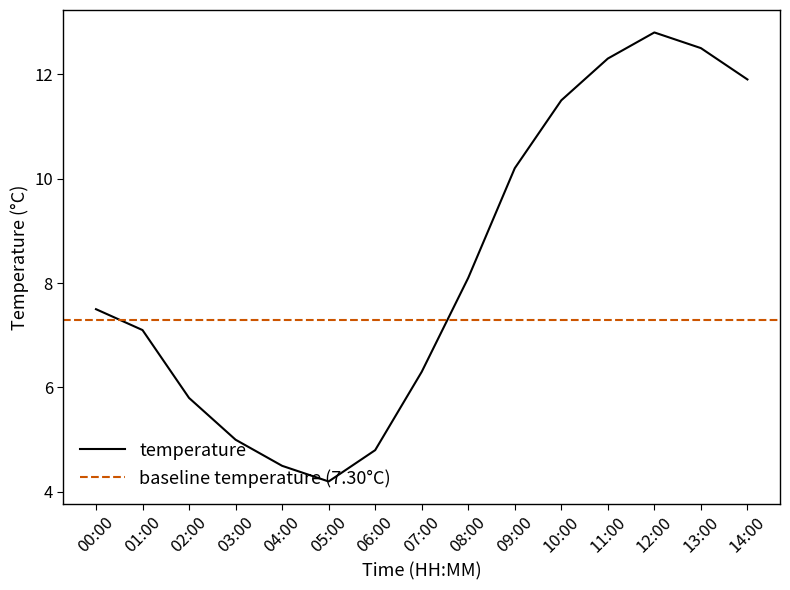

What is the value of the 11th point from the left?

11.5